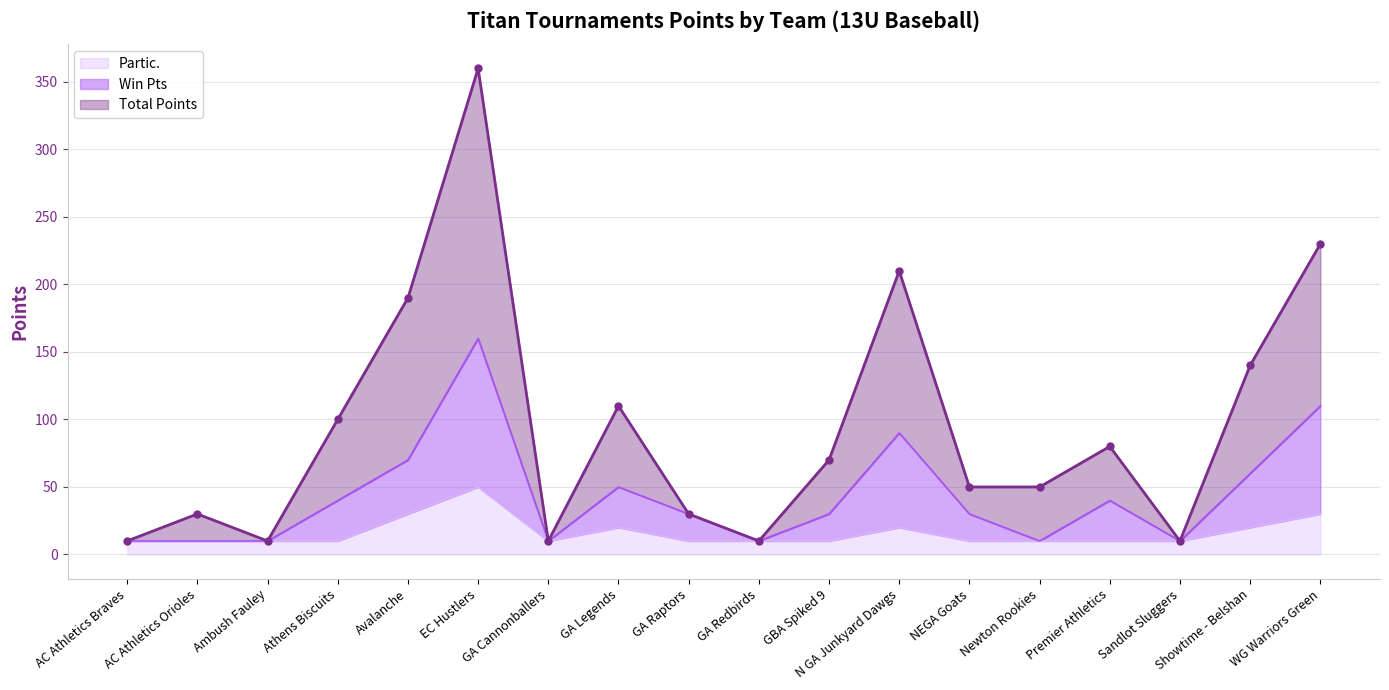

Reading left to right, what are all the values shown in this chart?

Total Points: 10	30	10	100	190	360	10	110	30	10	70	210	50	50	80	10	140	230
Win Pts: 10	10	10	40	70	160	10	50	30	10	30	90	30	10	40	10	60	110
Partic.: 10	10	10	10	30	50	10	20	10	10	10	20	10	10	10	10	20	30